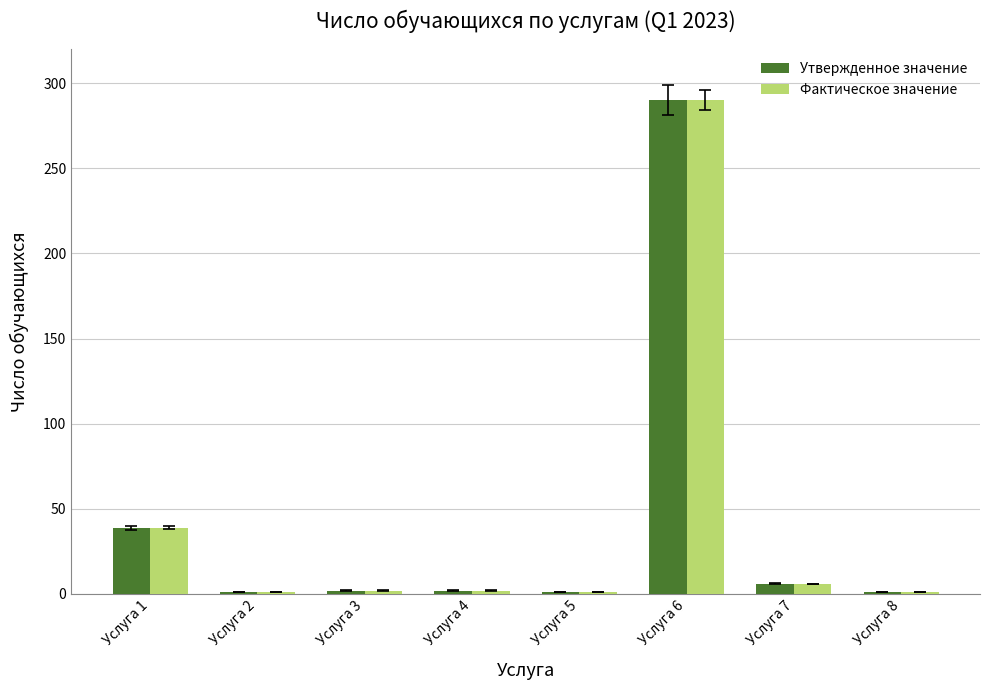

How many values in the Утвержденное значение series are below 2?

3